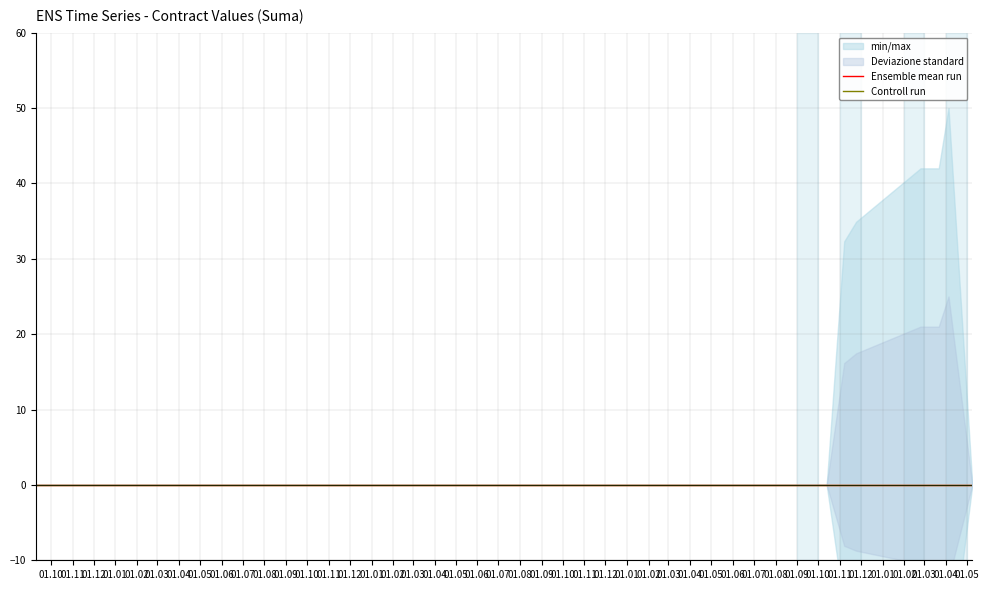

Which series has the largest total across all categories?

min/max